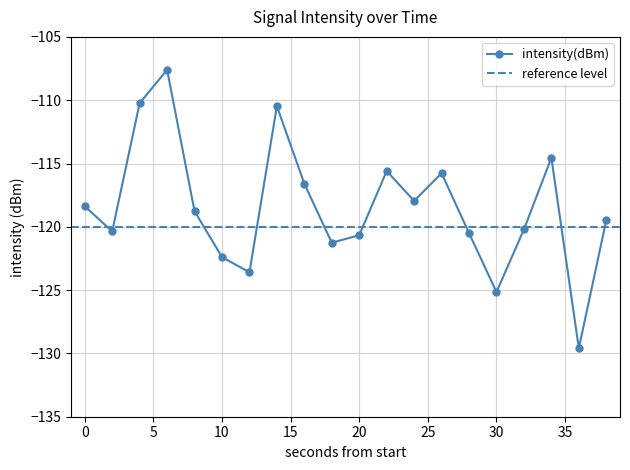

Rank the categories by value from highest to lowest.

6, 4, 14, 34, 22, 26, 16, 24, 0, 8, 38, 32, 2, 28, 20, 18, 10, 12, 30, 36